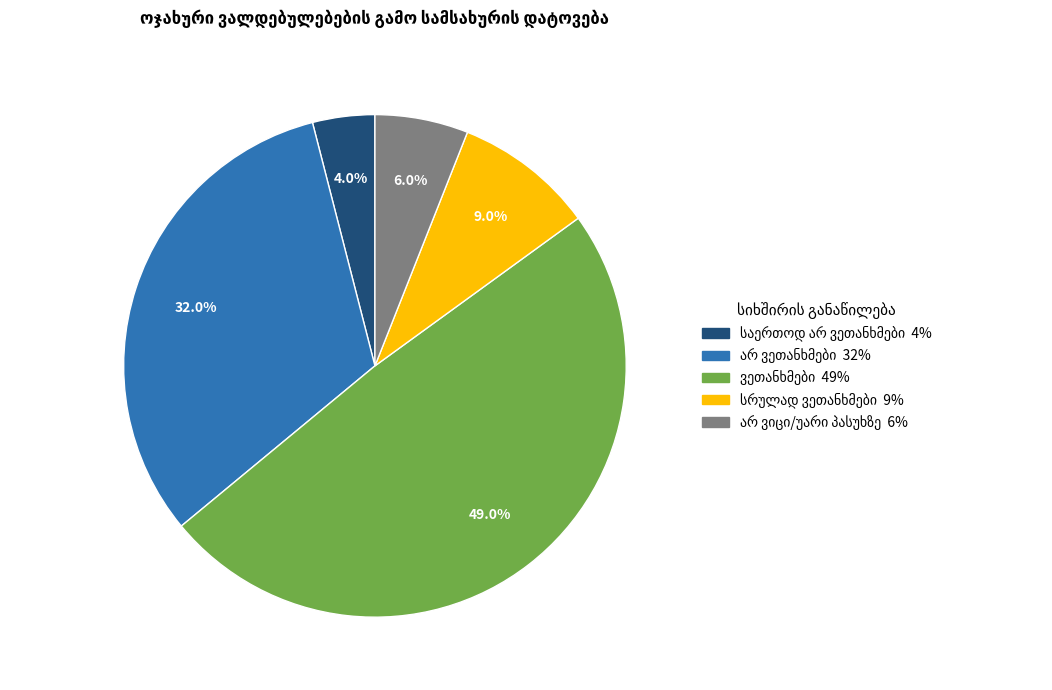

Does any single category account for the majority?

No